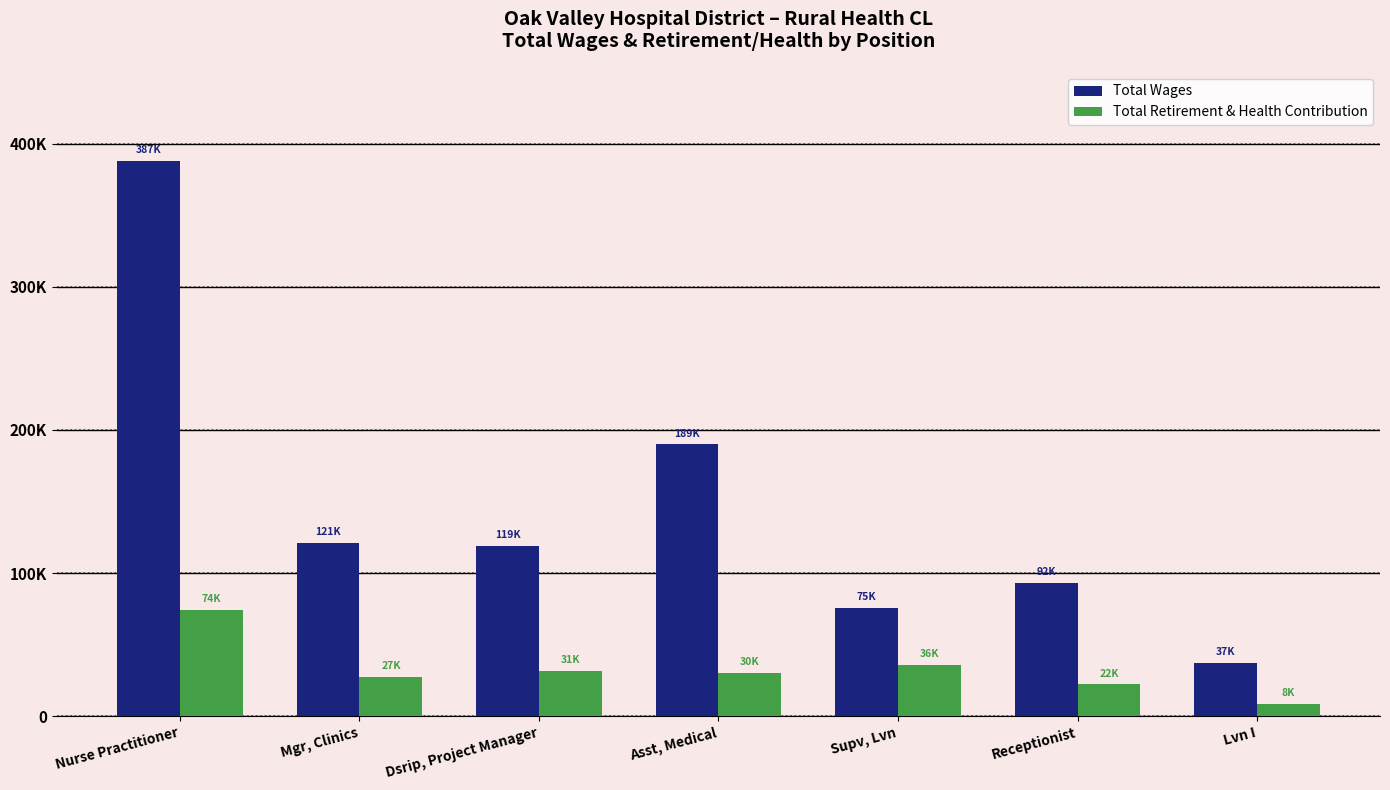

What is the label of the 7th bar from the left?

Lvn I